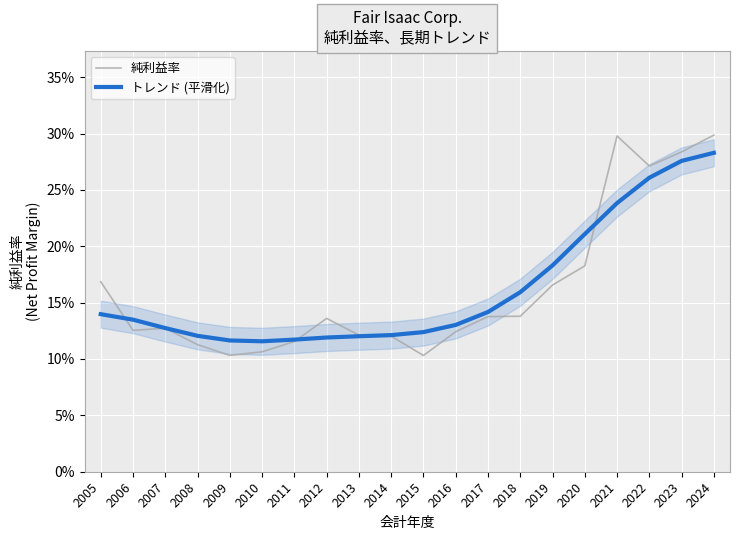

What is the total value across all series at 2012?

0.3